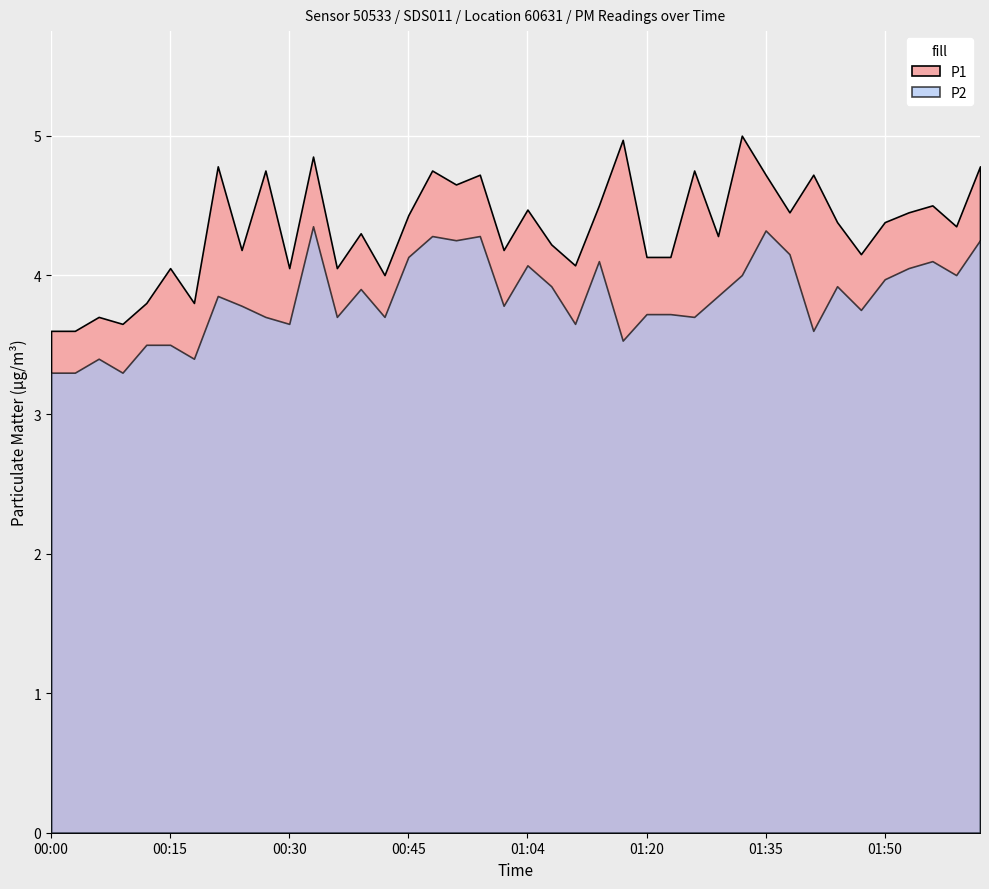

What position from the right is 01:29?

12